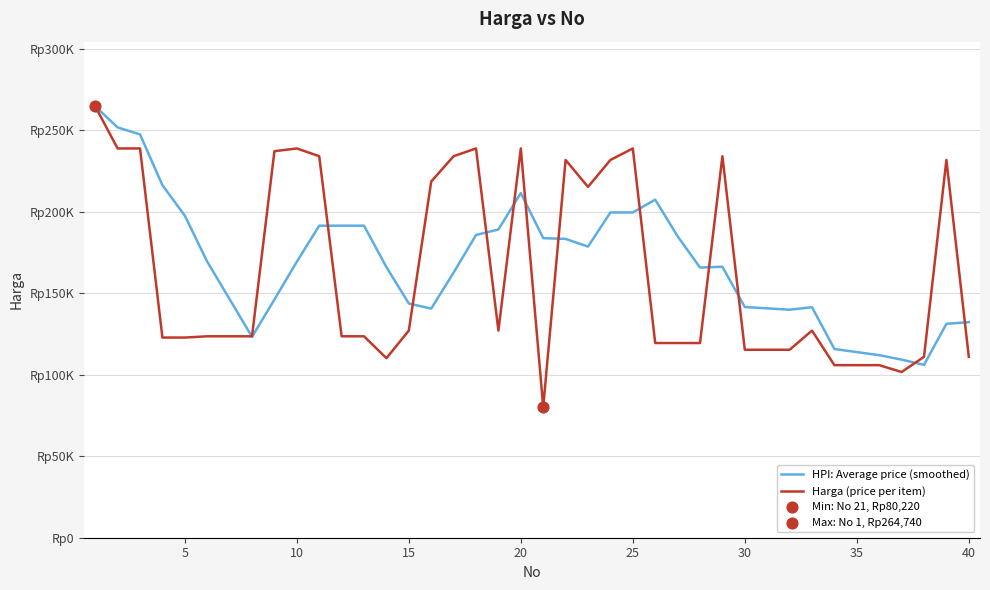

What are all the series names shown in the legend?

HPI: Average price (smoothed), Harga (price per item)